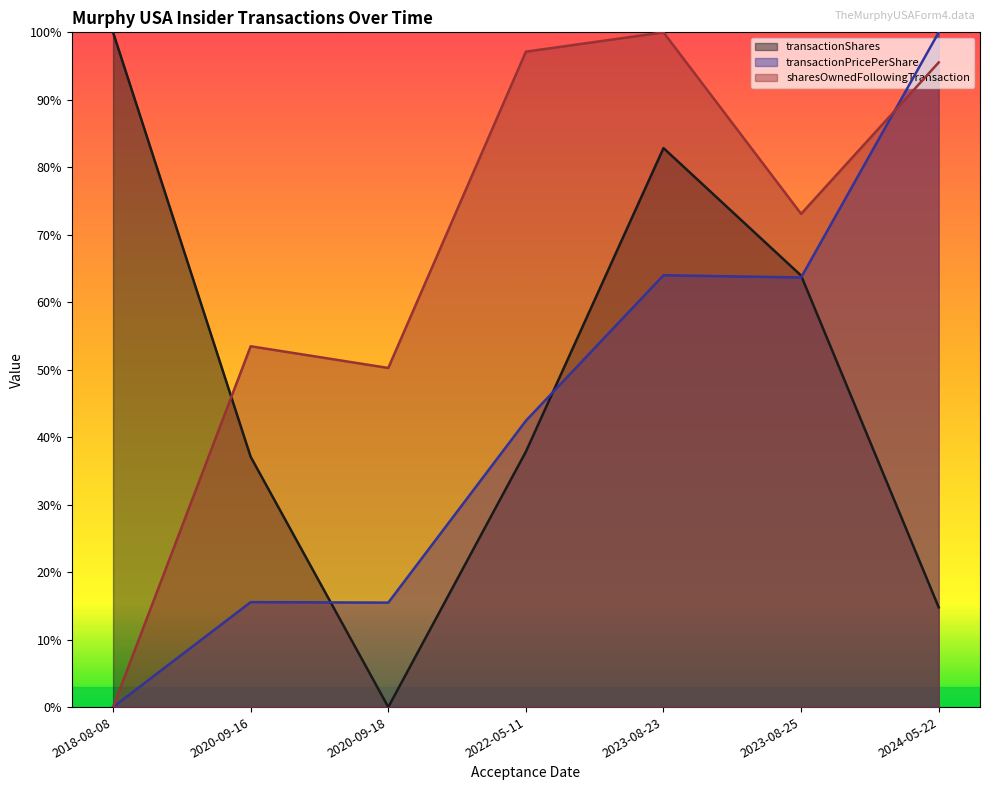

Read the transactionShares value at 2020-09-16.

0.4